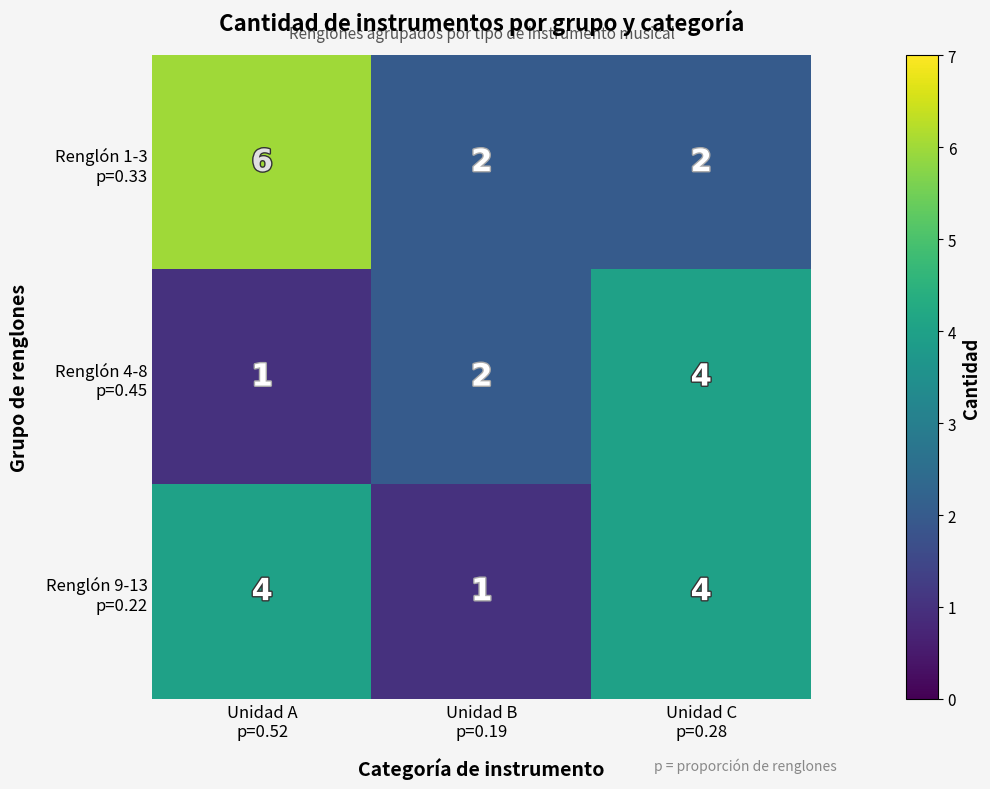

What is the maximum value shown in the chart?

6